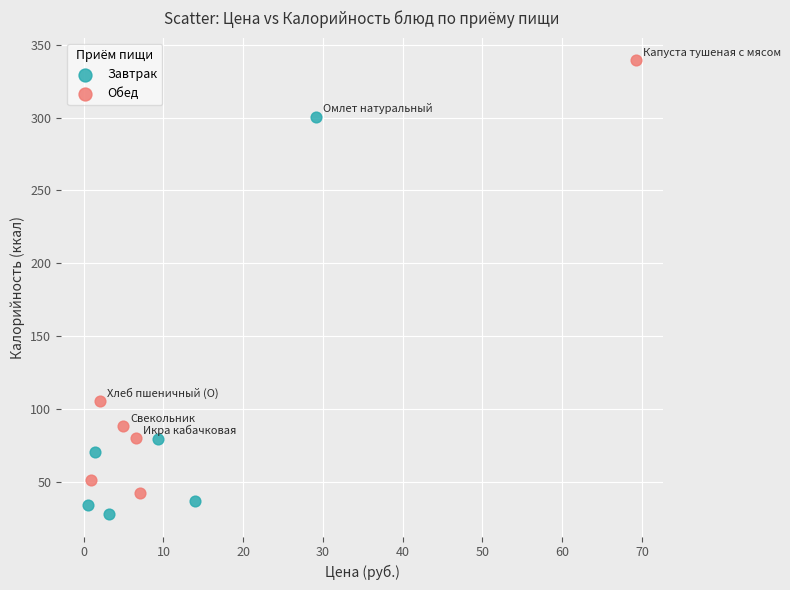

Which series has the widest spread of Y values?

Обед